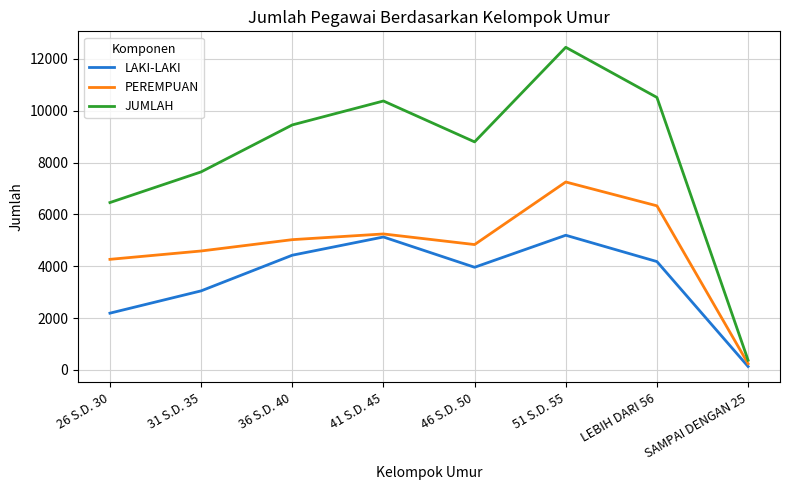

True or false: LAKI-LAKI and JUMLAH intersect in this chart.

False